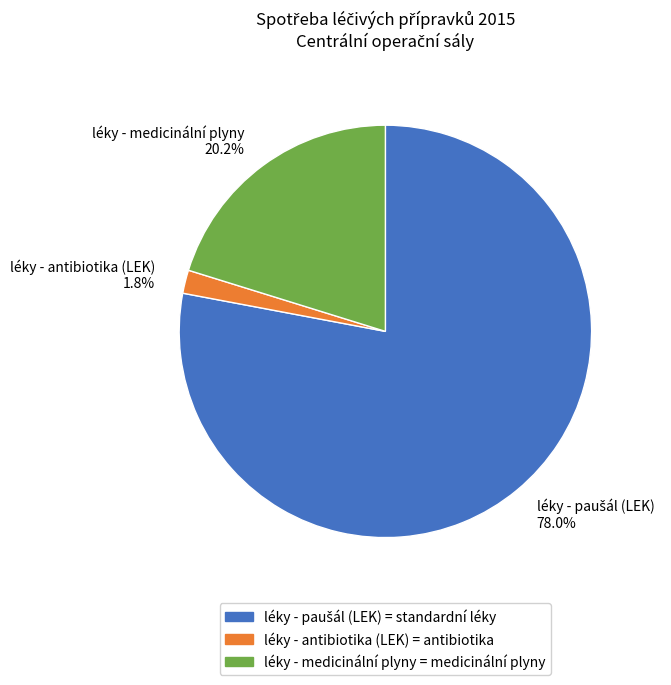

Does any single category account for the majority?

Yes